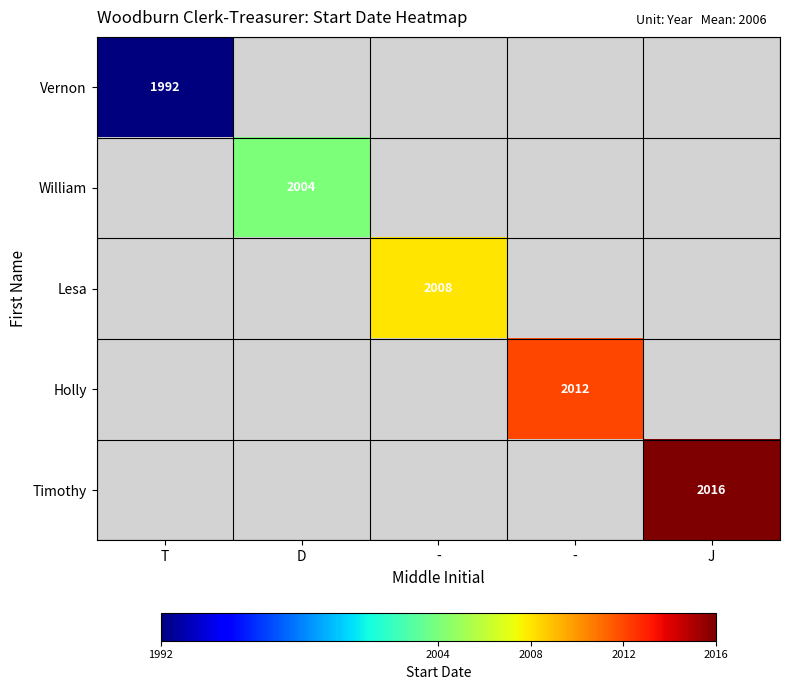

At which category does the chart reach its minimum across all series?

T